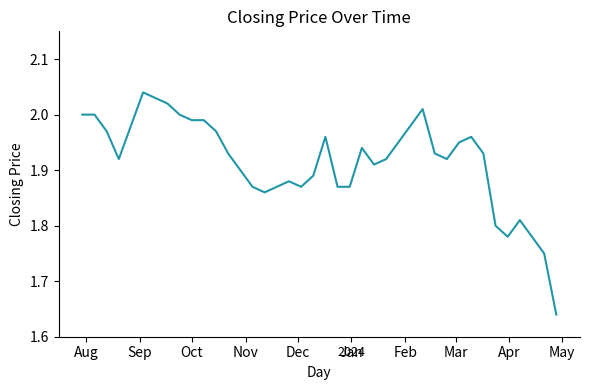

What is the difference between the maximum and minimum values?

0.4